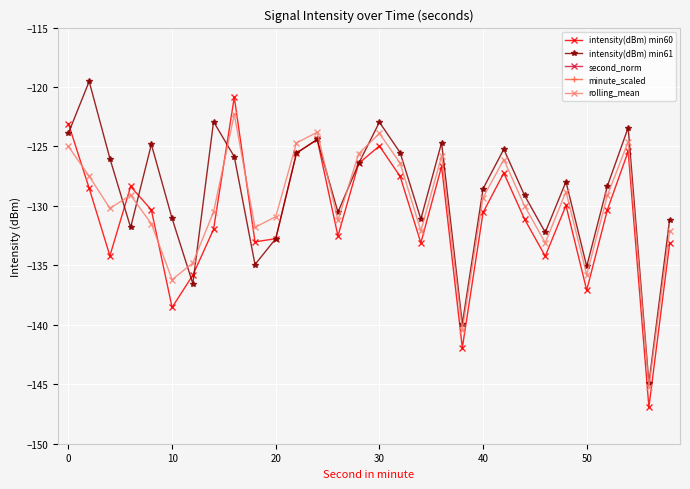

How many interior local valleys does the rolling_mean series have?

9